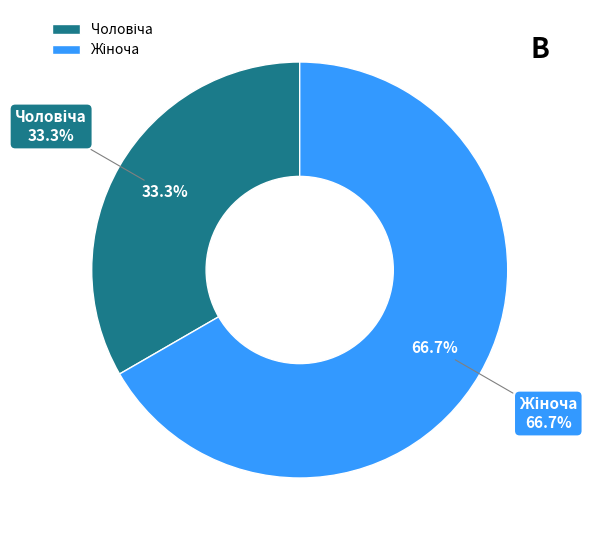

Which category has the biggest portion of the pie?

Жіноча